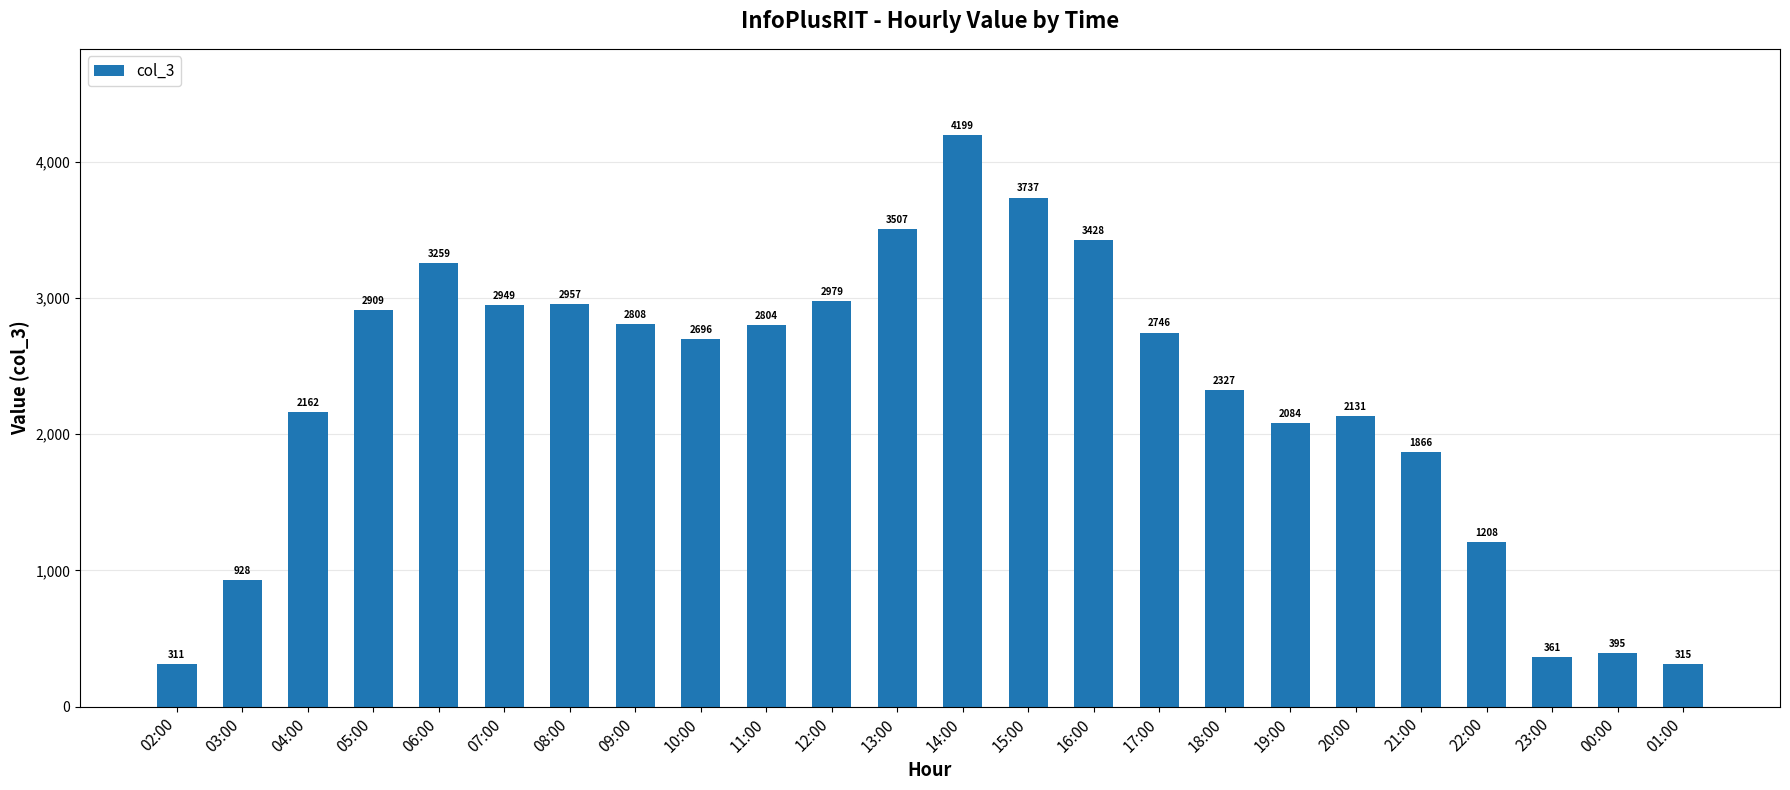

List the labels in order of value, largest first.

14:00, 15:00, 13:00, 16:00, 06:00, 12:00, 08:00, 07:00, 05:00, 09:00, 11:00, 17:00, 10:00, 18:00, 04:00, 20:00, 19:00, 21:00, 22:00, 03:00, 00:00, 23:00, 01:00, 02:00